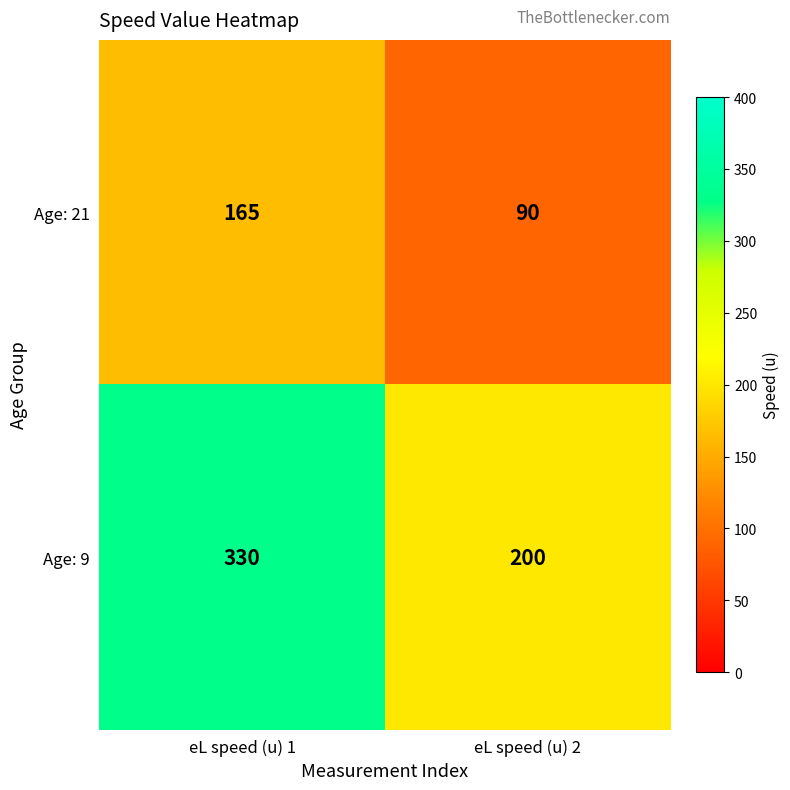

At how many categories does at least one series exceed 123?

2